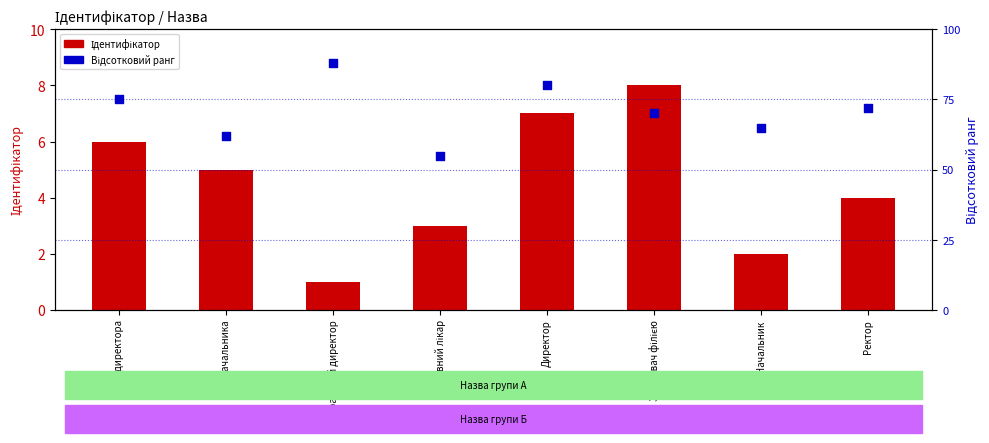

Is the value of Ідентифікатор at Завідувач філією greater than the value of Відсотковий ранг at В.о. директора?

No